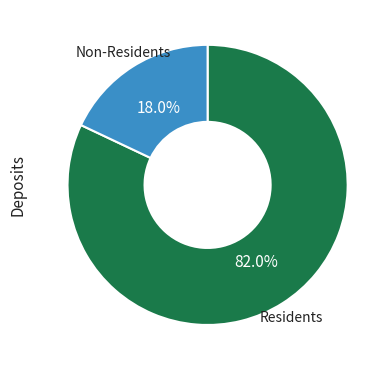

Is there any slice that represents more than half of the pie?

Yes